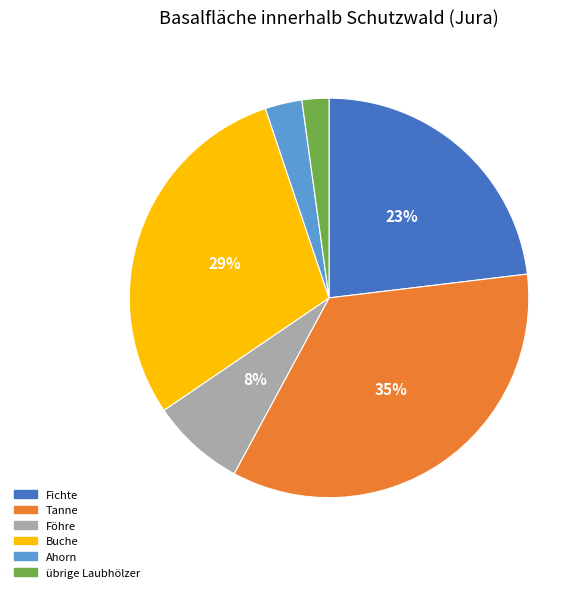

Between Buche and Ahorn, which is larger?

Buche